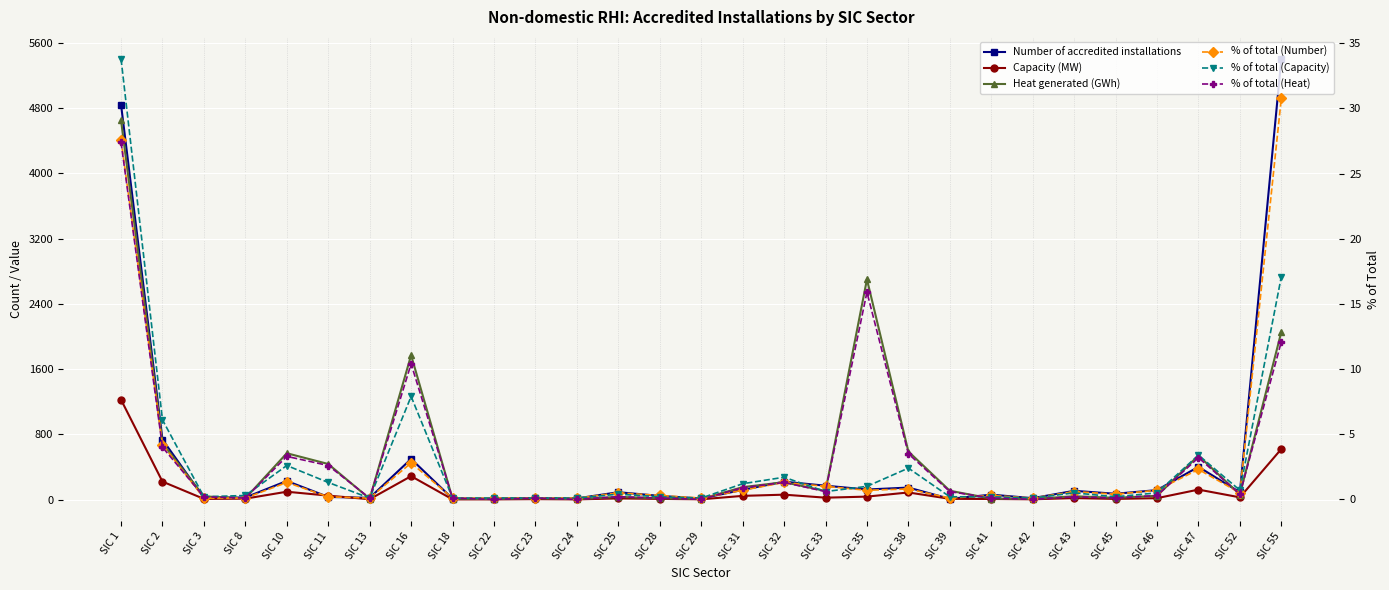

Between SIC 43 and SIC 22, which is larger?

SIC 43